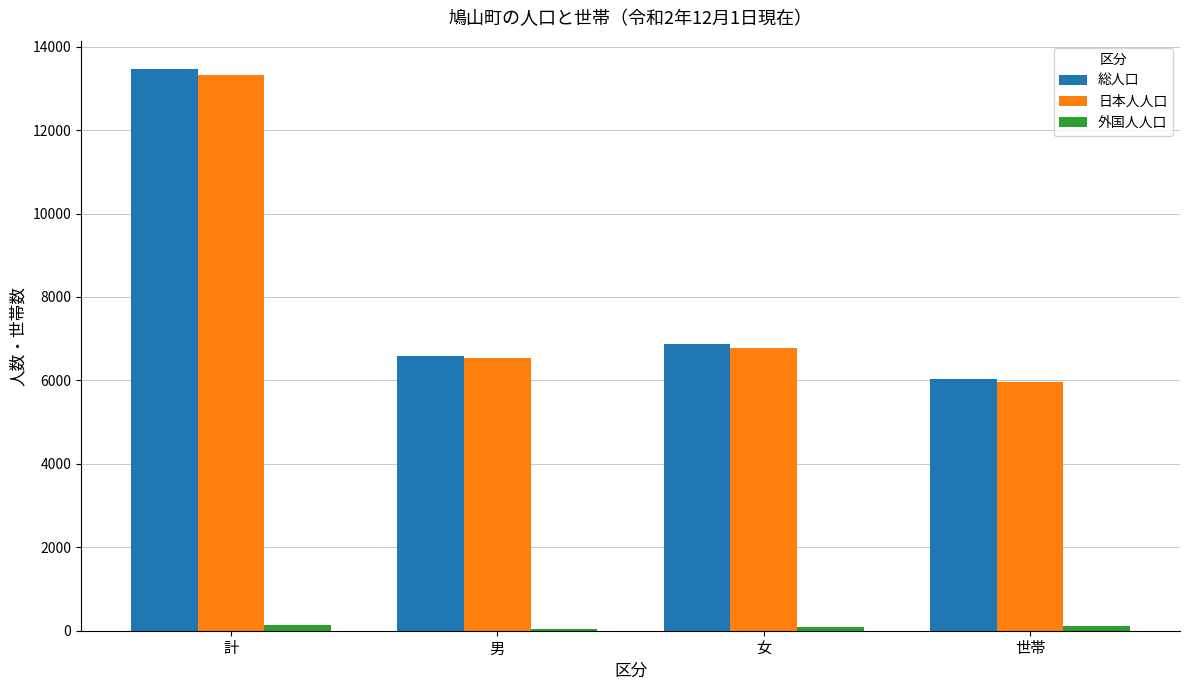

List the series in order of their peak value, lowest first.

外国人人口, 日本人人口, 総人口